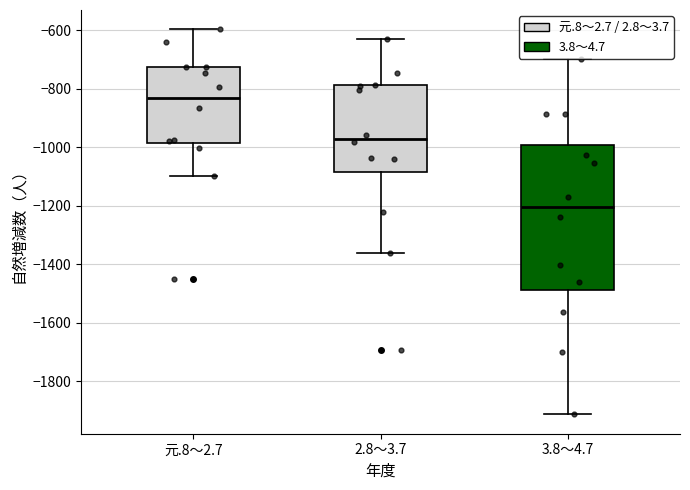

Reading left to right, transcribe this box plot: for each box, give where its median line is, the range the box spans, and where its two whiskers end, as read against the y-axis. The values are not printed on the chart, so give them approximately, as read against the axis.

元.8～2.7: median -820, box -980 to -720, whiskers -1100 to -600
2.8～3.7: median -960, box -1080 to -780, whiskers -1360 to -620
3.8～4.7: median -1200, box -1480 to -1000, whiskers -1920 to -700